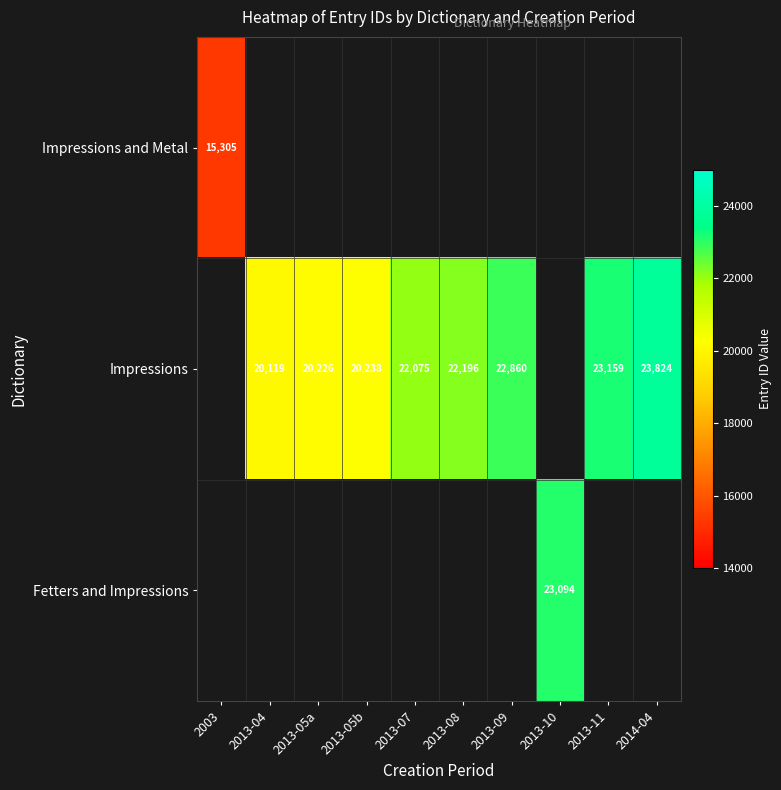

What is the total value across all series at 2013-11?

23159